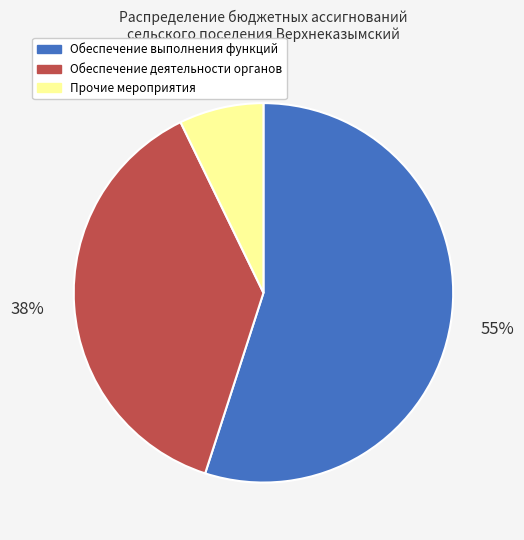

What is the smallest slice in the pie chart?

Прочие мероприятия